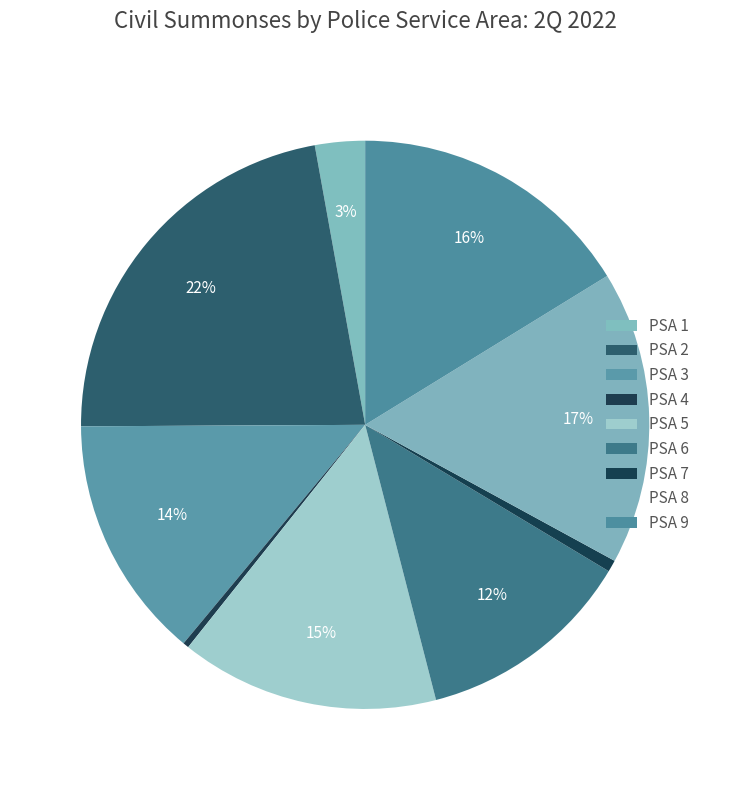

How many segments does this pie chart have?

9